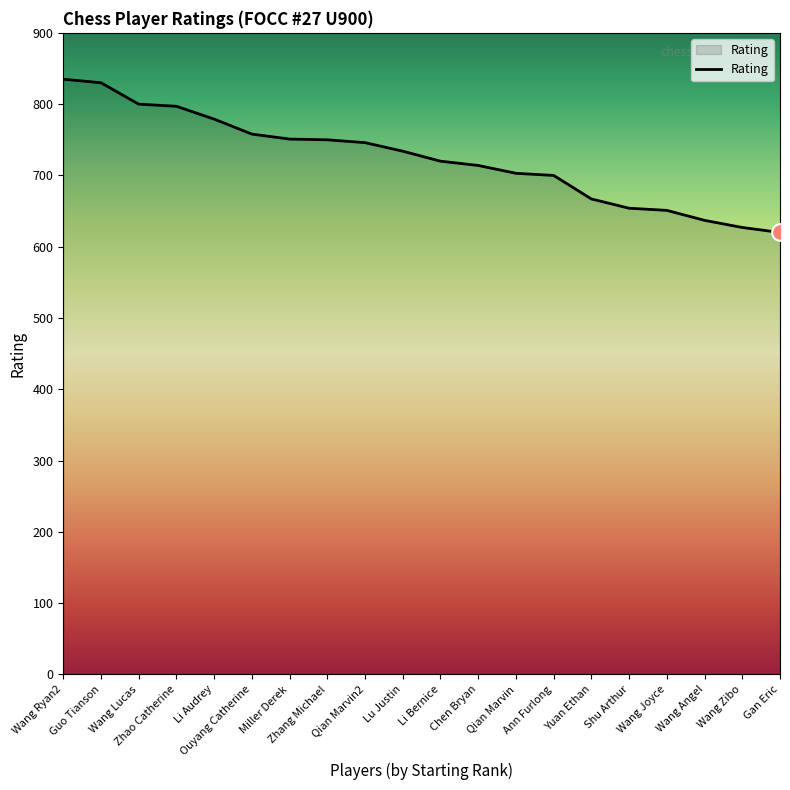

What is the greatest value displayed?

835